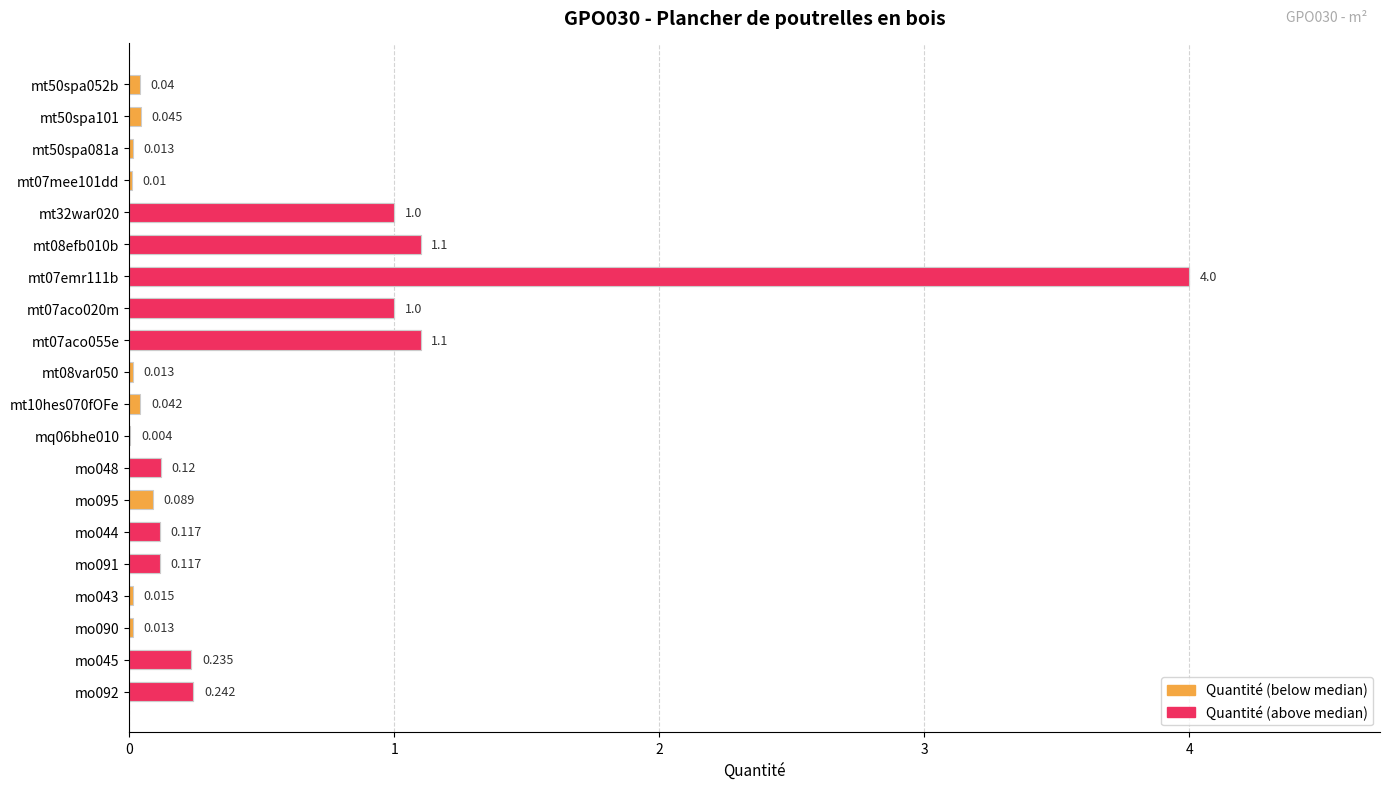

Does the chart contain any negative values?

No